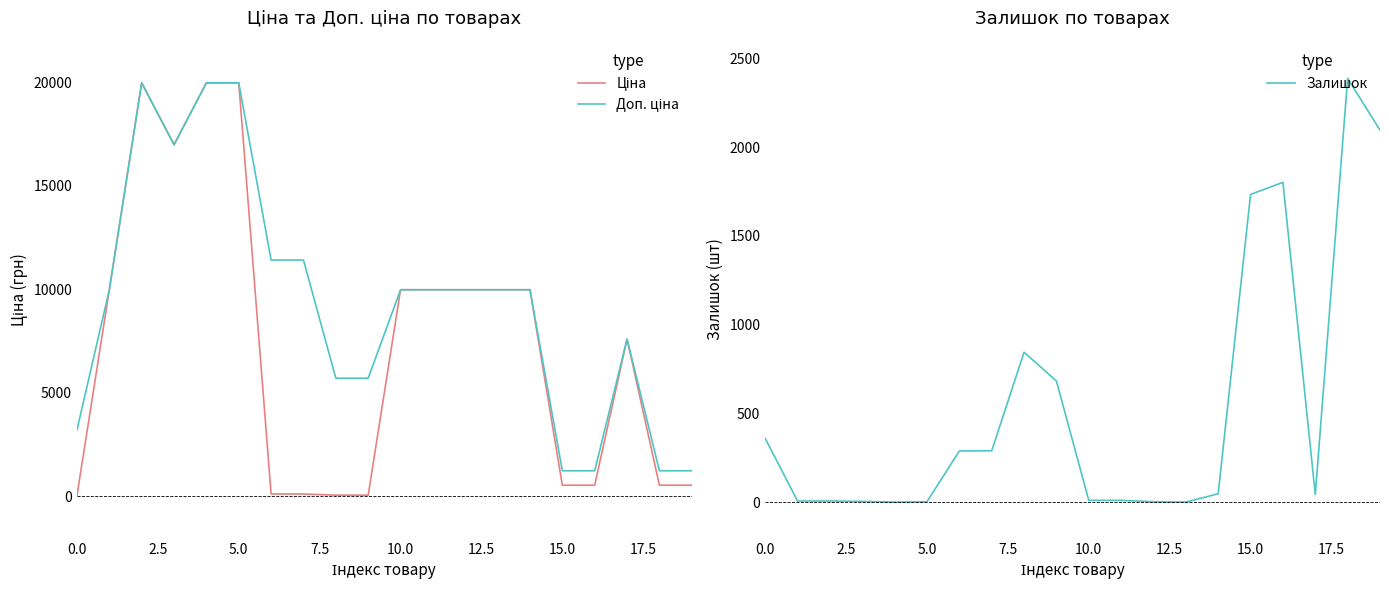

List the series in order of their peak value, highest first.

Ціна, Доп. ціна, Залишок